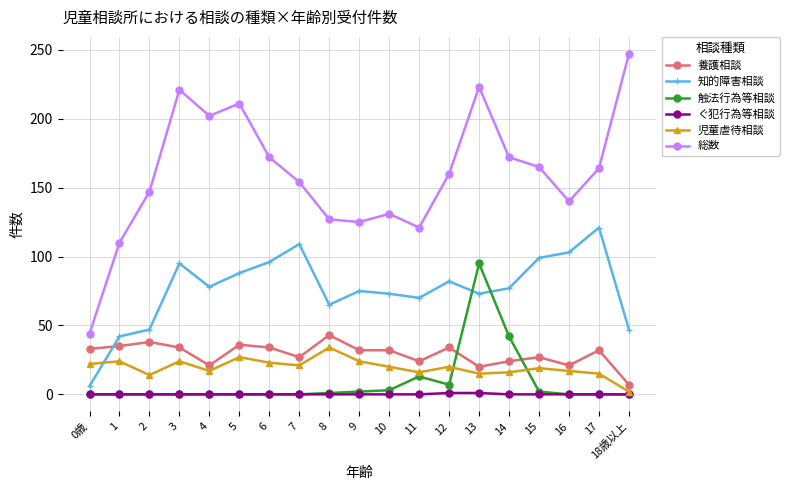

The value of 知的障害相談 at 5 is 32. True or false?

False